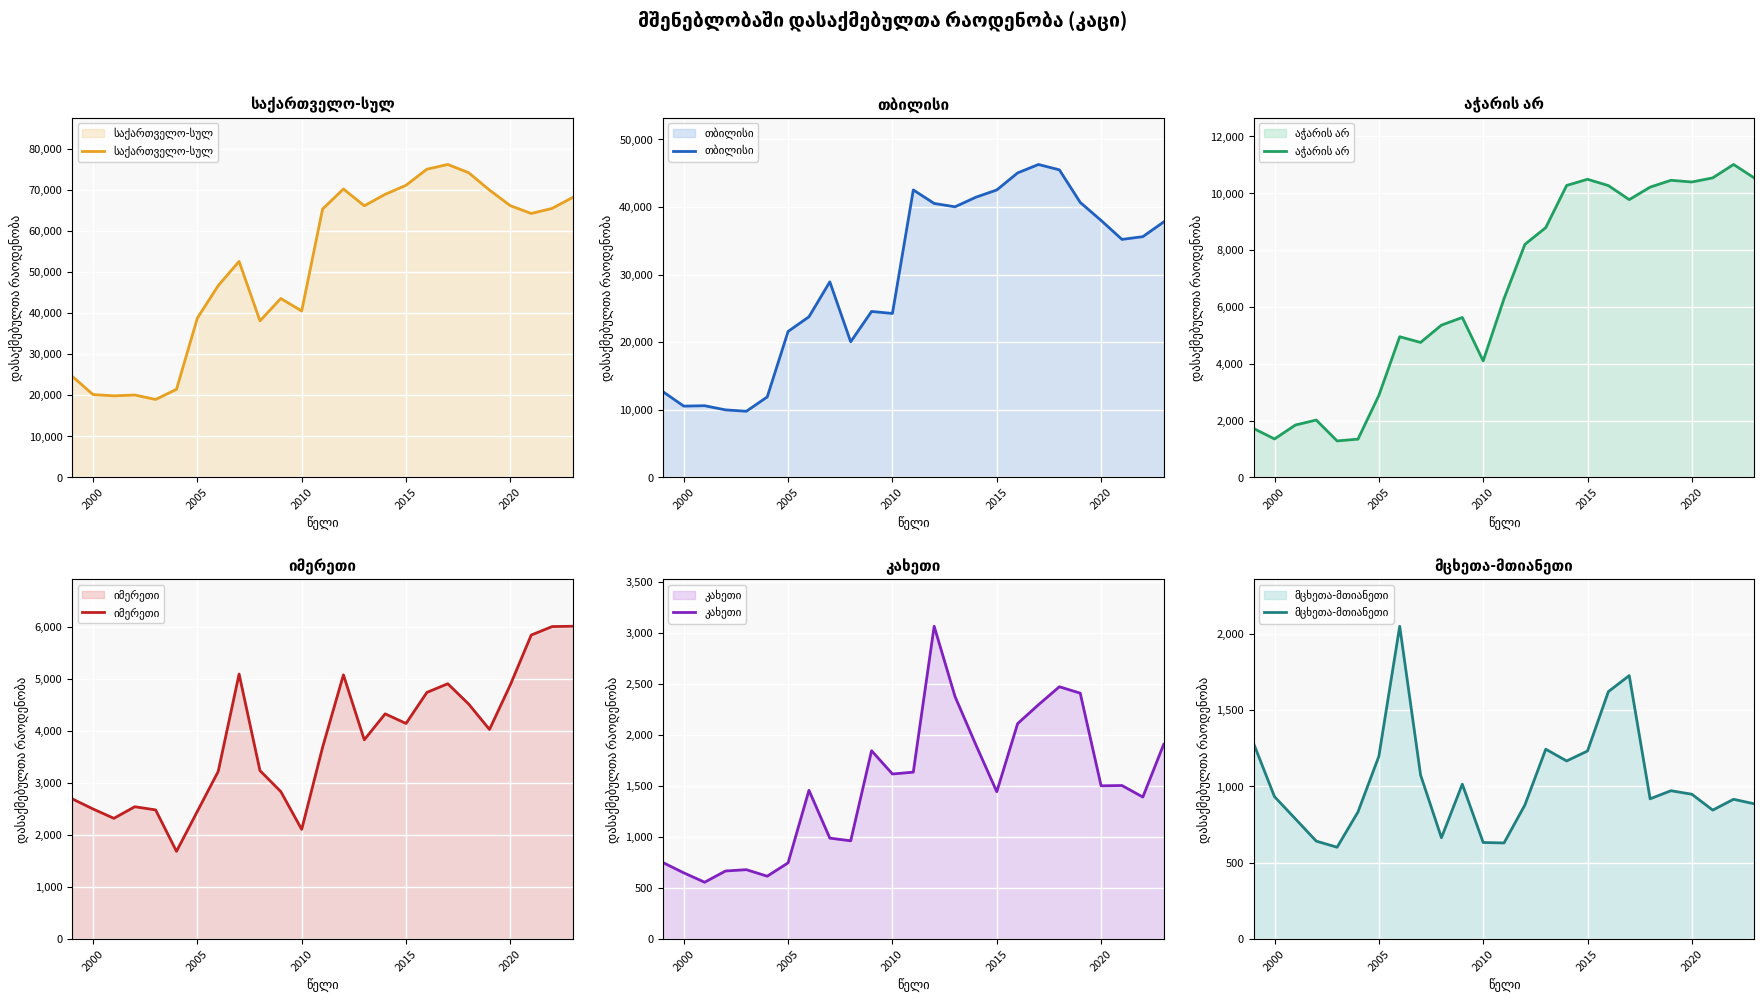

What is the difference between the second highest and second lowest values in the მცხეთა-მთიანეთი series?

1096